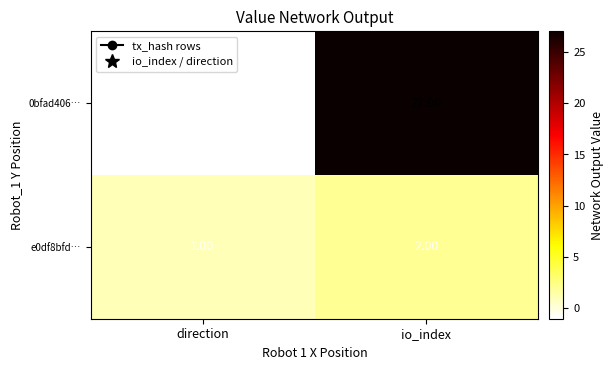

At which category is the sum across all series the highest?

io_index